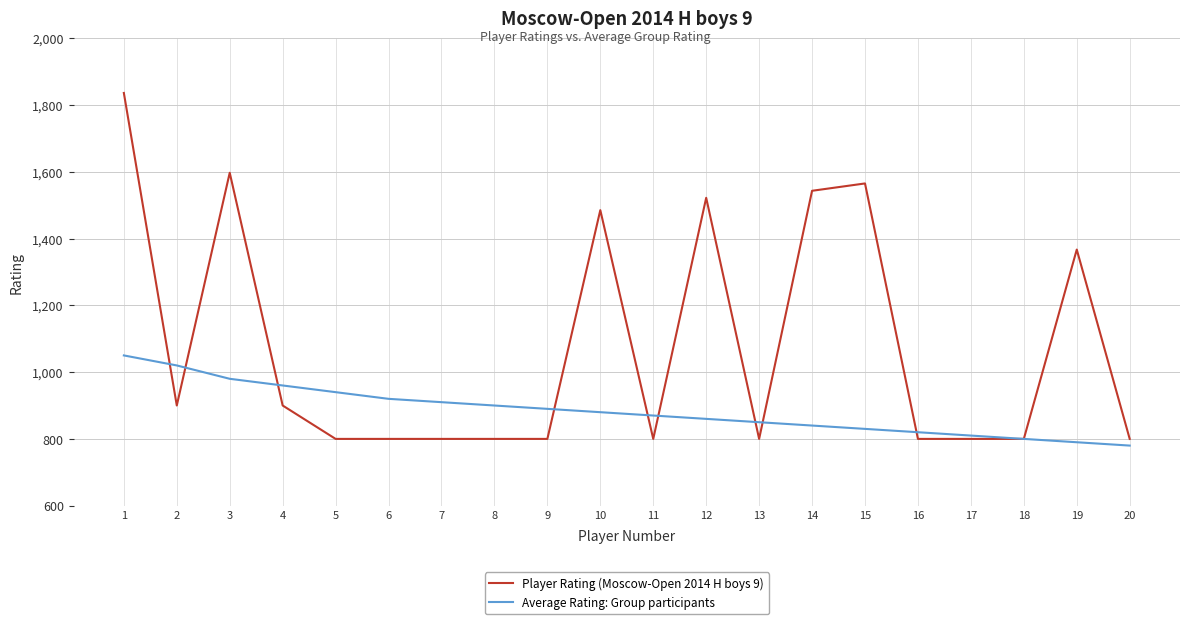

What is the maximum value shown in the chart?

1836